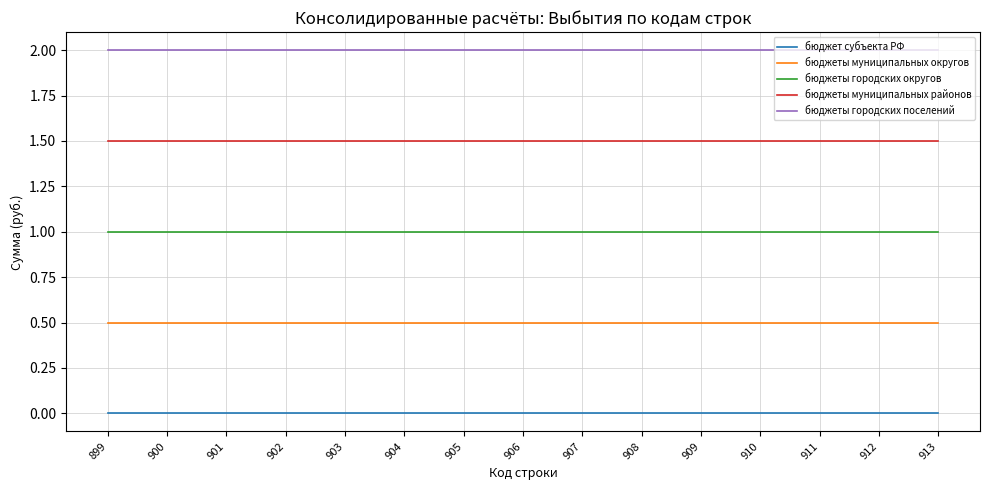

What is the maximum value shown in the chart?

2.0